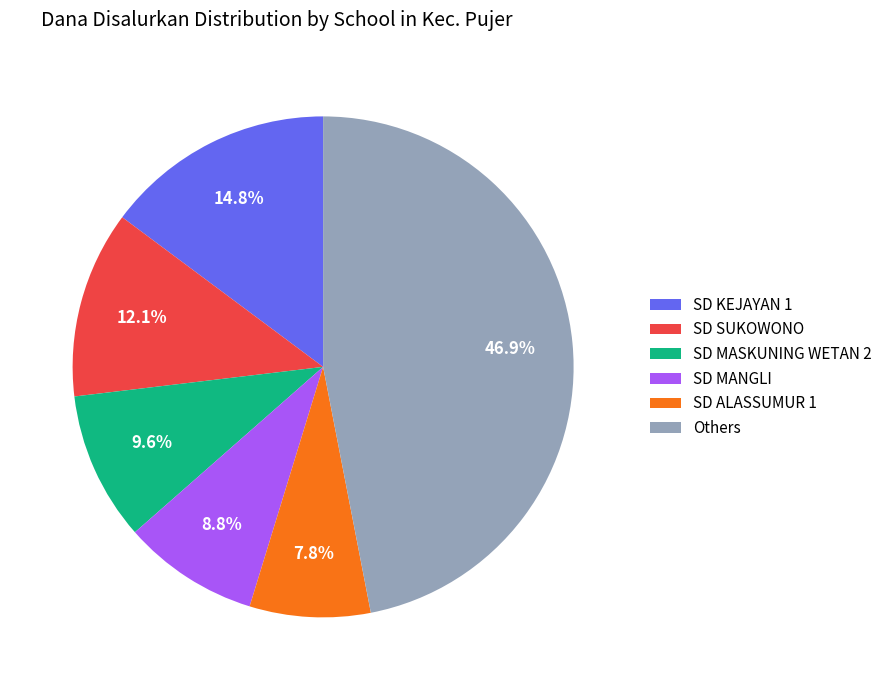

Rank the categories by value from highest to lowest.

Others, SD KEJAYAN 1, SD SUKOWONO, SD MASKUNING WETAN 2, SD MANGLI, SD ALASSUMUR 1